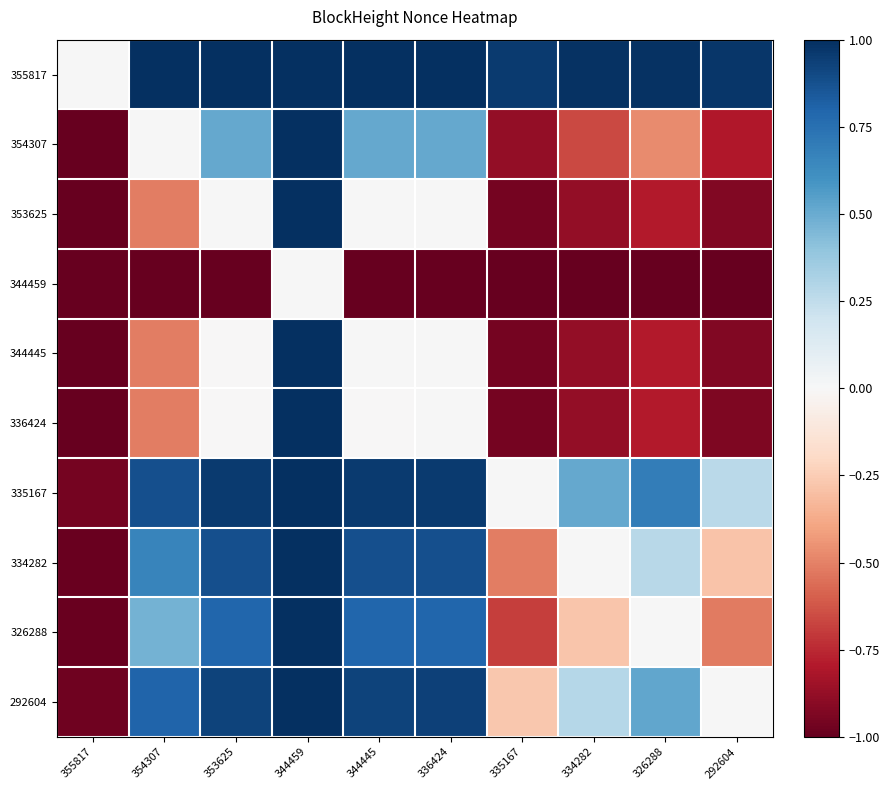

At which category does the chart reach its peak across all series?

344459